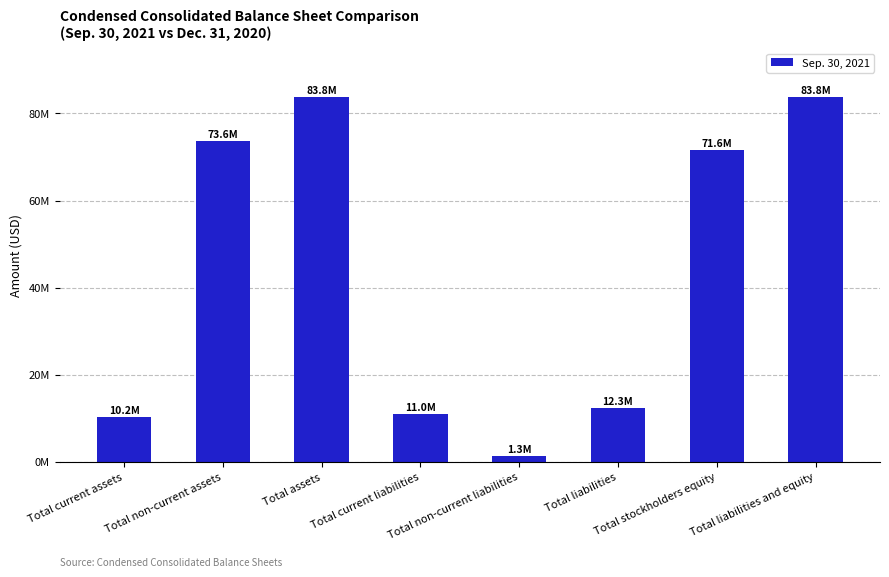

Reading left to right, extract all data points from this chart.

10186522	73615080	83801602	10974128	1311166	12285294	71592206	83801602